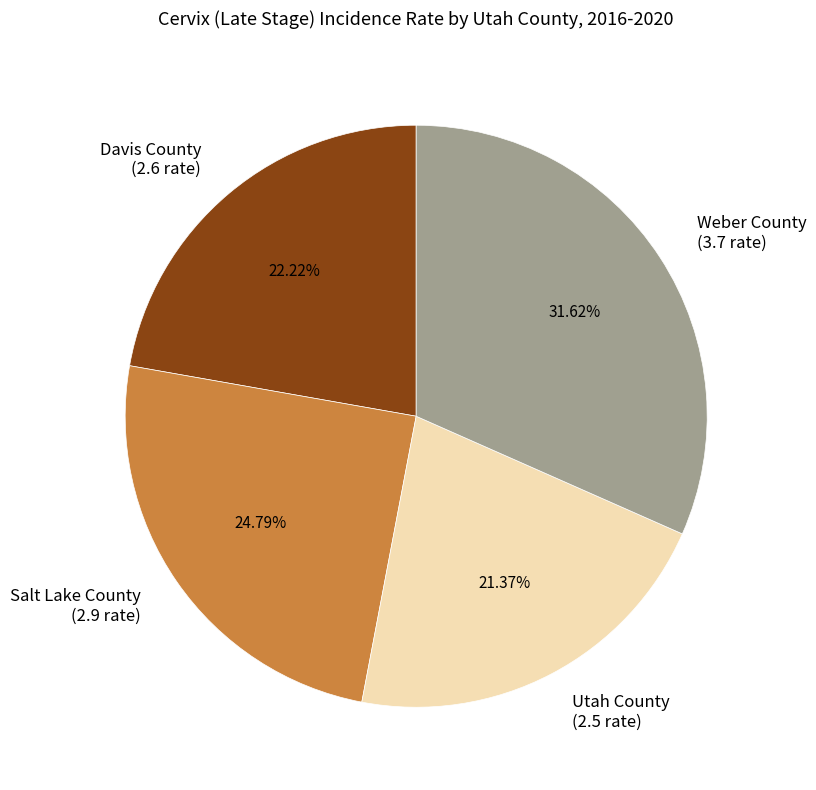

Is Salt Lake County the majority of the pie?

No